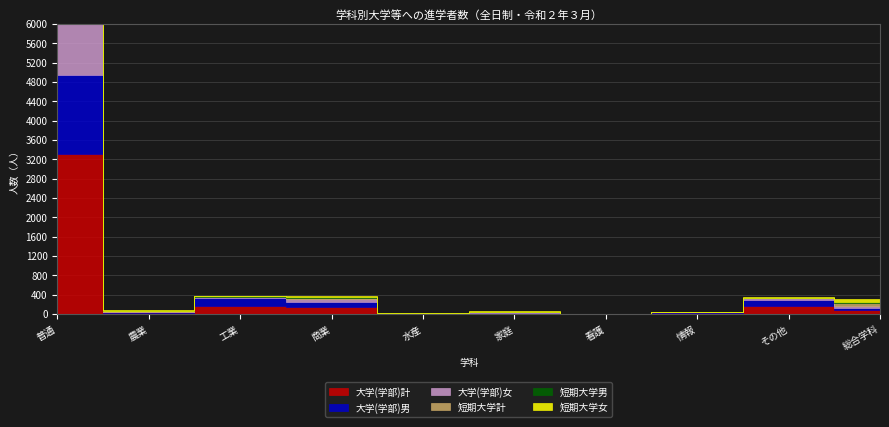

Which series has the widest spread of values?

大学(学部)計